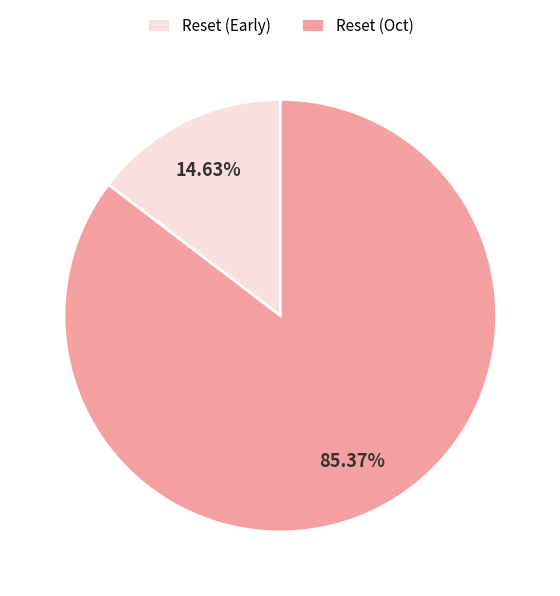

To the nearest percent, what is the average slice percentage?

50%